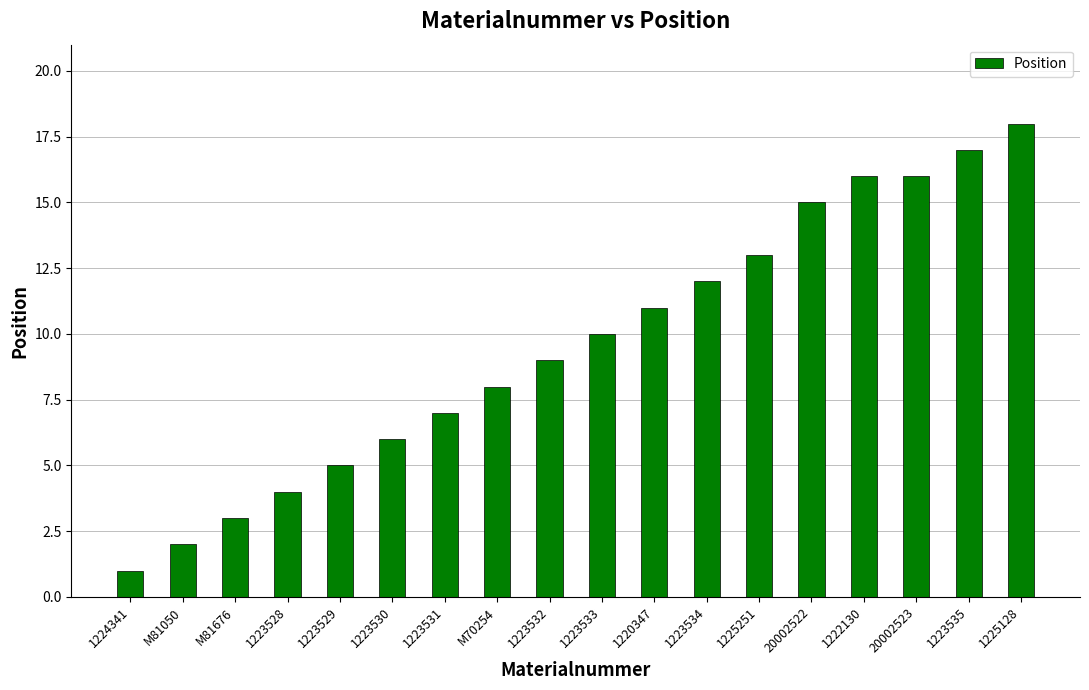

The value at 20002522 is 7. True or false?

False